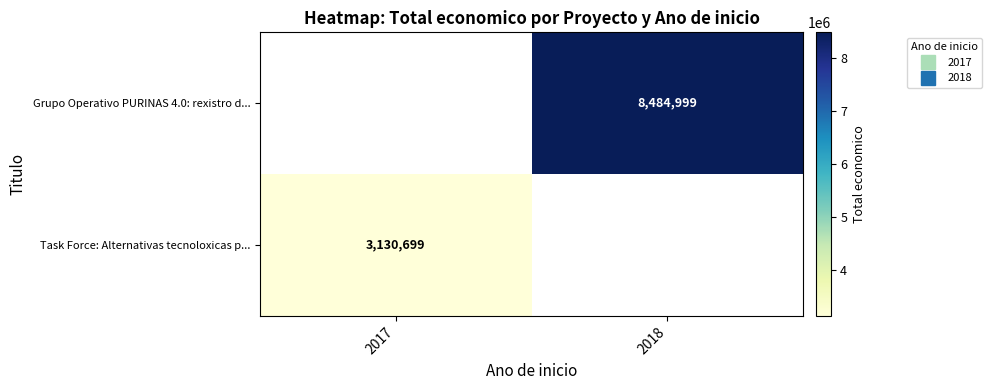

What is the lowest value of the Task Force: Alternativas tecnoloxicas p... series?

3130699.0